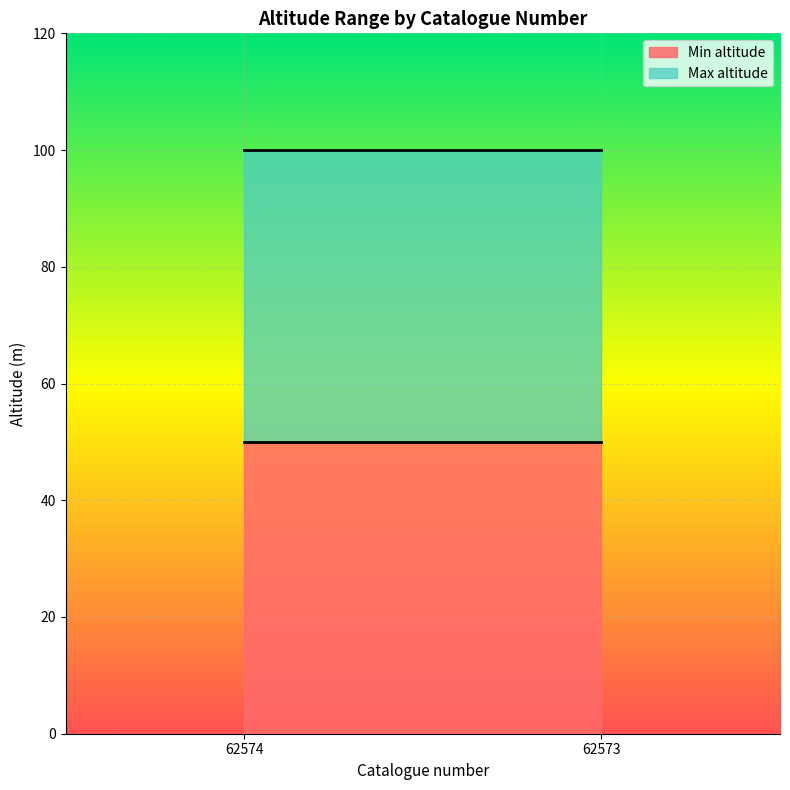

Does the chart display data point markers on the line(s)?

No